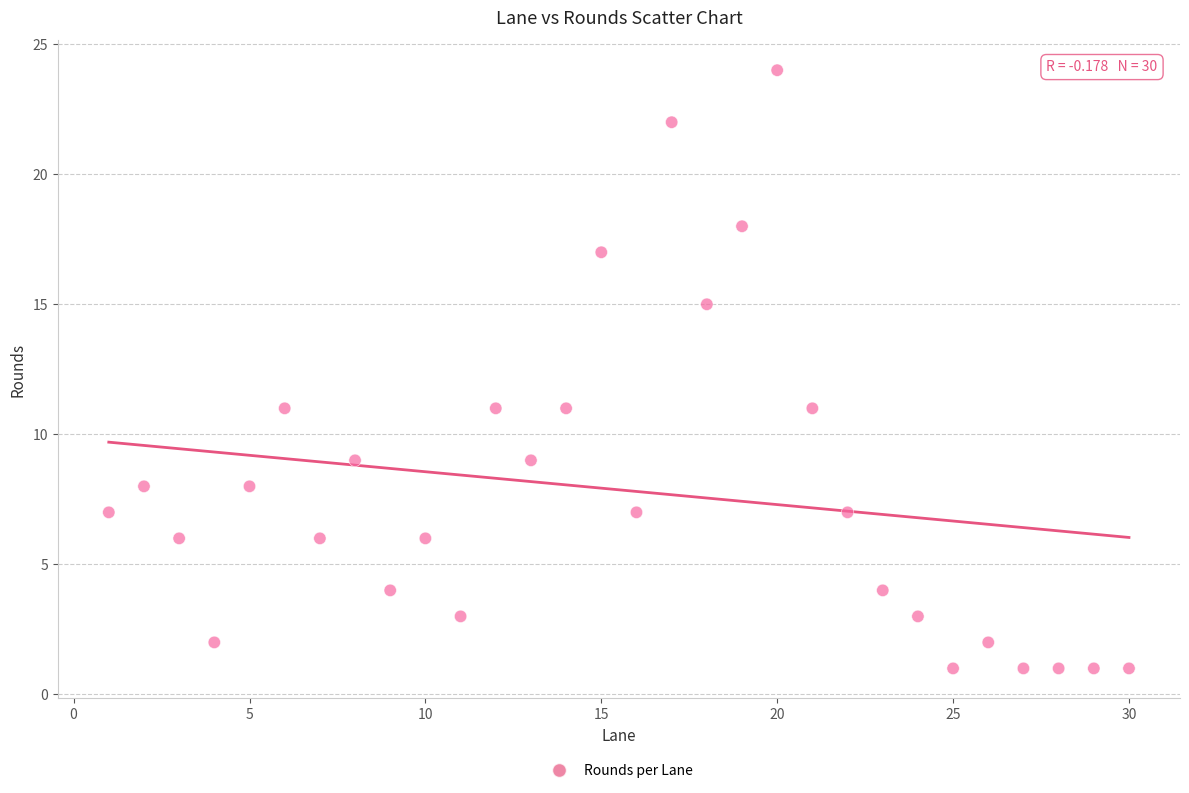

What is the range of Y values (max minus min)?

23